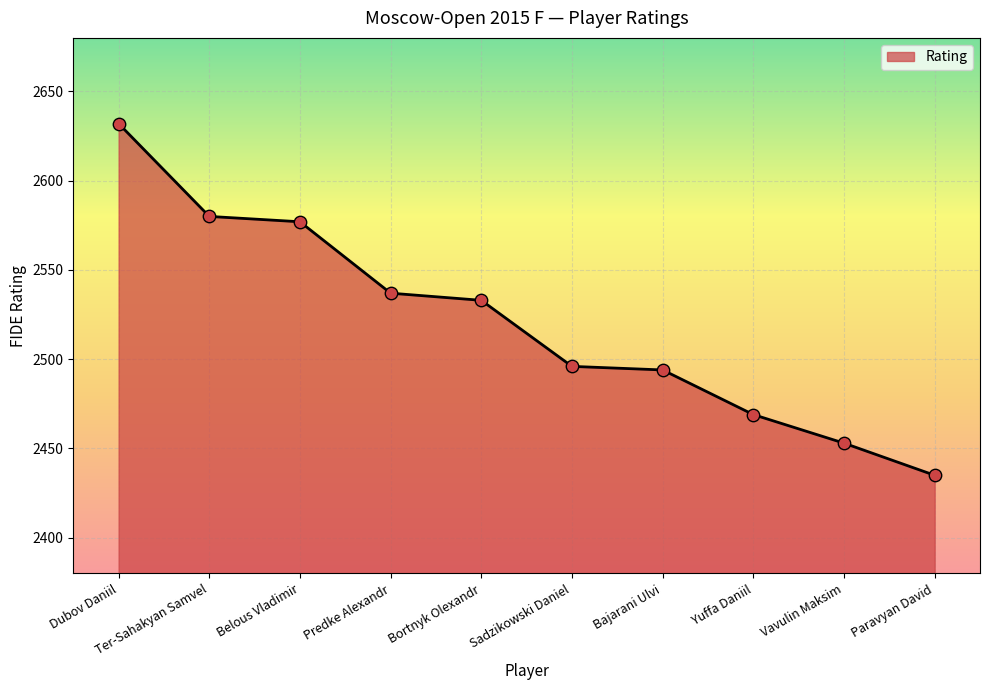

Approximately how many times larger is the value at Paravyan David compared to Ter-Sahakyan Samvel?

0.9